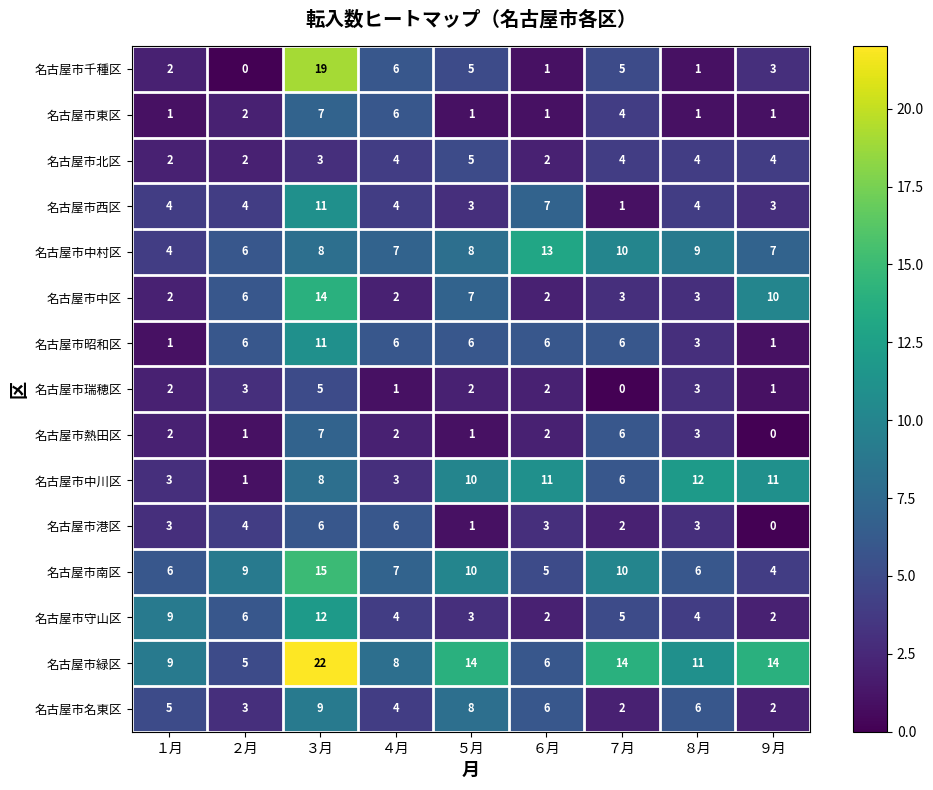

The value of 名古屋市港区 at １月 is 3. True or false?

True